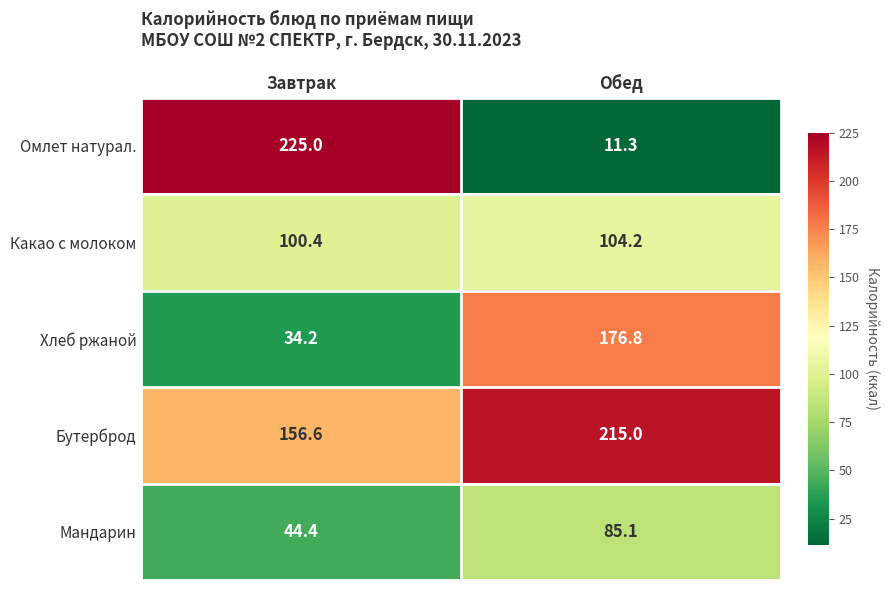

At how many categories does at least one series exceed 57?

2